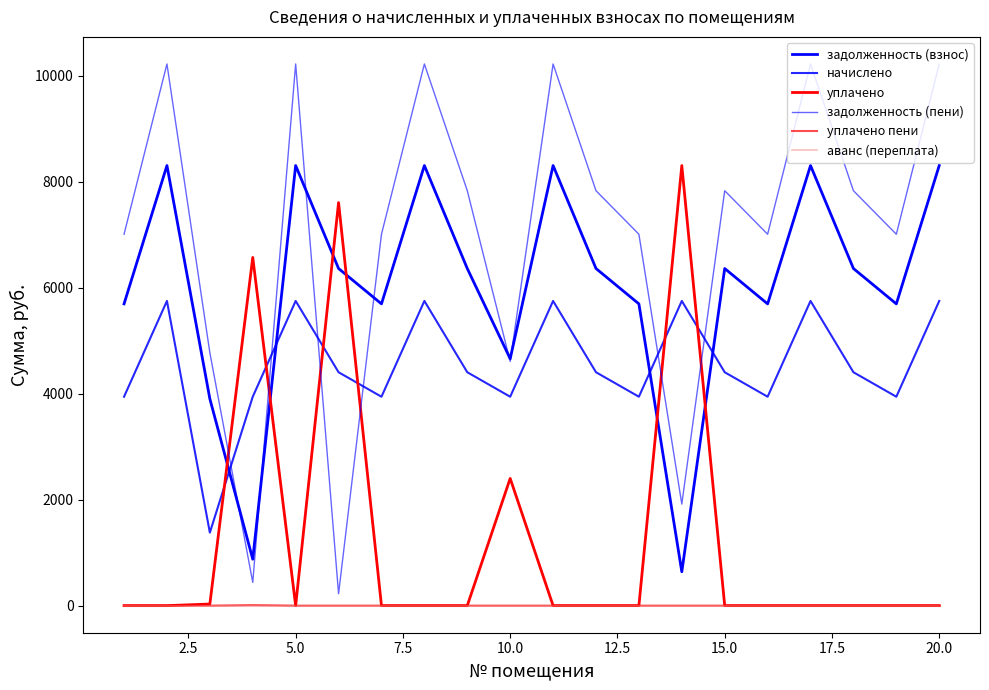

Does the chart have visible grid lines?

No